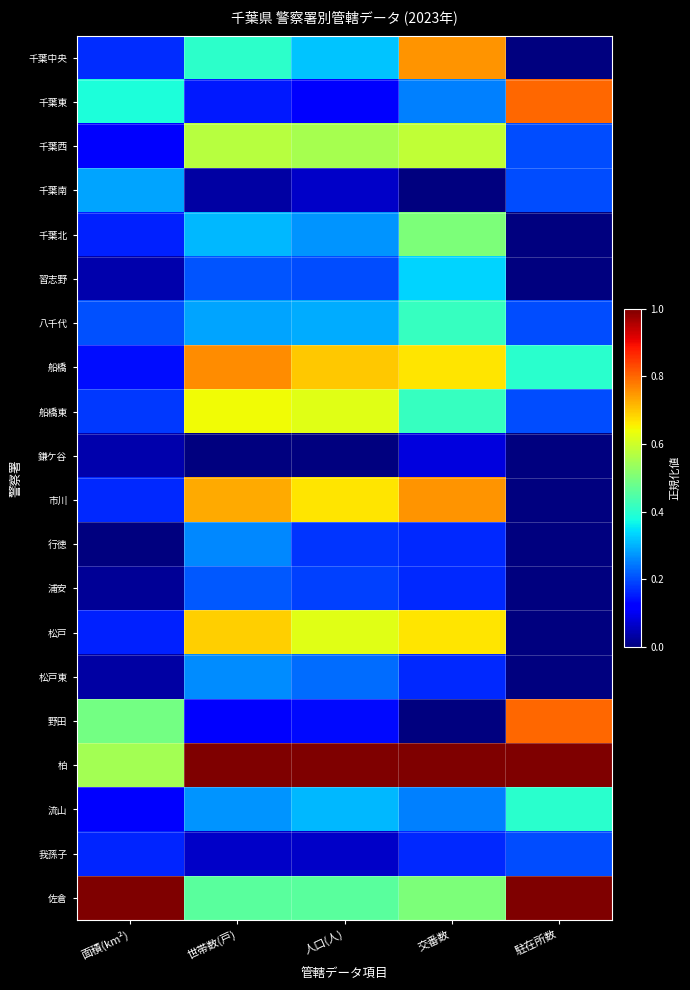

Reading right to left, extract all data points from this chart.

千葉中央: 駐在所数=0.0	交番数=0.8	人口(人)=0.3	世帯数(戸)=0.4	面積(km²)=0.2
千葉東: 駐在所数=0.8	交番数=0.2	人口(人)=0.1	世帯数(戸)=0.1	面積(km²)=0.4
千葉西: 駐在所数=0.2	交番数=0.6	人口(人)=0.6	世帯数(戸)=0.6	面積(km²)=0.1
千葉南: 駐在所数=0.2	交番数=0.0	人口(人)=0.1	世帯数(戸)=0.0	面積(km²)=0.3
千葉北: 駐在所数=0.0	交番数=0.5	人口(人)=0.3	世帯数(戸)=0.3	面積(km²)=0.2
習志野: 駐在所数=0.0	交番数=0.3	人口(人)=0.2	世帯数(戸)=0.2	面積(km²)=0.0
八千代: 駐在所数=0.2	交番数=0.4	人口(人)=0.3	世帯数(戸)=0.3	面積(km²)=0.2
船橋: 駐在所数=0.4	交番数=0.7	人口(人)=0.7	世帯数(戸)=0.8	面積(km²)=0.1
船橋東: 駐在所数=0.2	交番数=0.4	人口(人)=0.6	世帯数(戸)=0.6	面積(km²)=0.2
鎌ケ谷: 駐在所数=0.0	交番数=0.1	人口(人)=0.0	世帯数(戸)=0.0	面積(km²)=0.0
市川: 駐在所数=0.0	交番数=0.8	人口(人)=0.7	世帯数(戸)=0.7	面積(km²)=0.2
行徳: 駐在所数=0.0	交番数=0.2	人口(人)=0.2	世帯数(戸)=0.3	面積(km²)=0.0
浦安: 駐在所数=0.0	交番数=0.2	人口(人)=0.2	世帯数(戸)=0.2	面積(km²)=0.0
松戸: 駐在所数=0.0	交番数=0.7	人口(人)=0.6	世帯数(戸)=0.7	面積(km²)=0.2
松戸東: 駐在所数=0.0	交番数=0.2	人口(人)=0.2	世帯数(戸)=0.3	面積(km²)=0.0
野田: 駐在所数=0.8	交番数=0.0	人口(人)=0.1	世帯数(戸)=0.1	面積(km²)=0.5
柏: 駐在所数=1.0	交番数=1.0	人口(人)=1.0	世帯数(戸)=1.0	面積(km²)=0.6
流山: 駐在所数=0.4	交番数=0.2	人口(人)=0.3	世帯数(戸)=0.3	面積(km²)=0.1
我孫子: 駐在所数=0.2	交番数=0.2	人口(人)=0.1	世帯数(戸)=0.1	面積(km²)=0.2
佐倉: 駐在所数=1.0	交番数=0.5	人口(人)=0.5	世帯数(戸)=0.5	面積(km²)=1.0